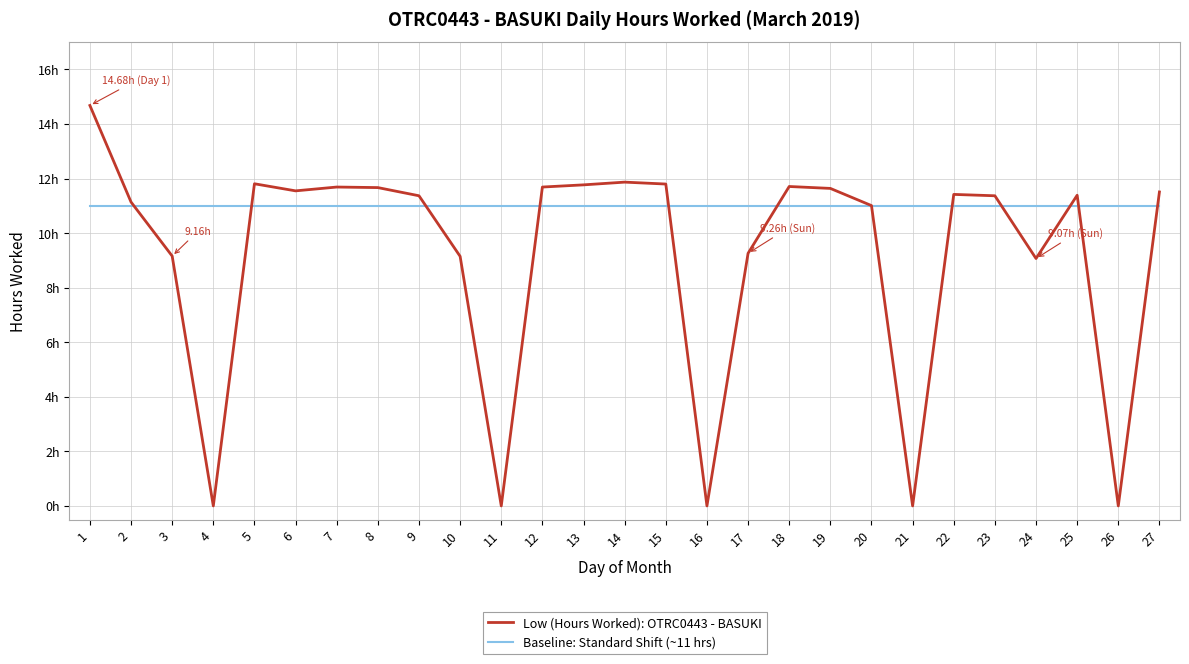

What are all the series names shown in the legend?

Low (Hours Worked): OTRC0443 - BASUKI, Baseline: Standard Shift (~11 hrs)